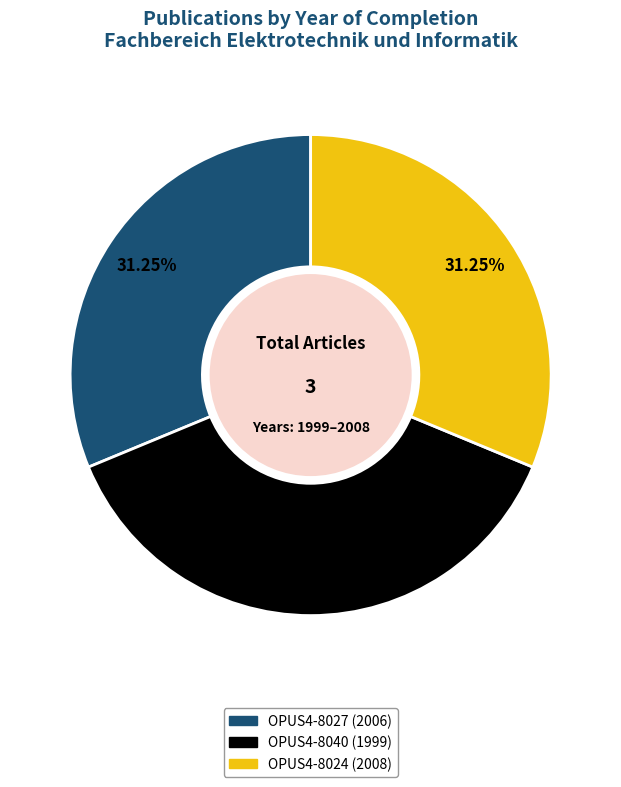

What is the largest slice in the pie chart?

OPUS4-8040 (1999)